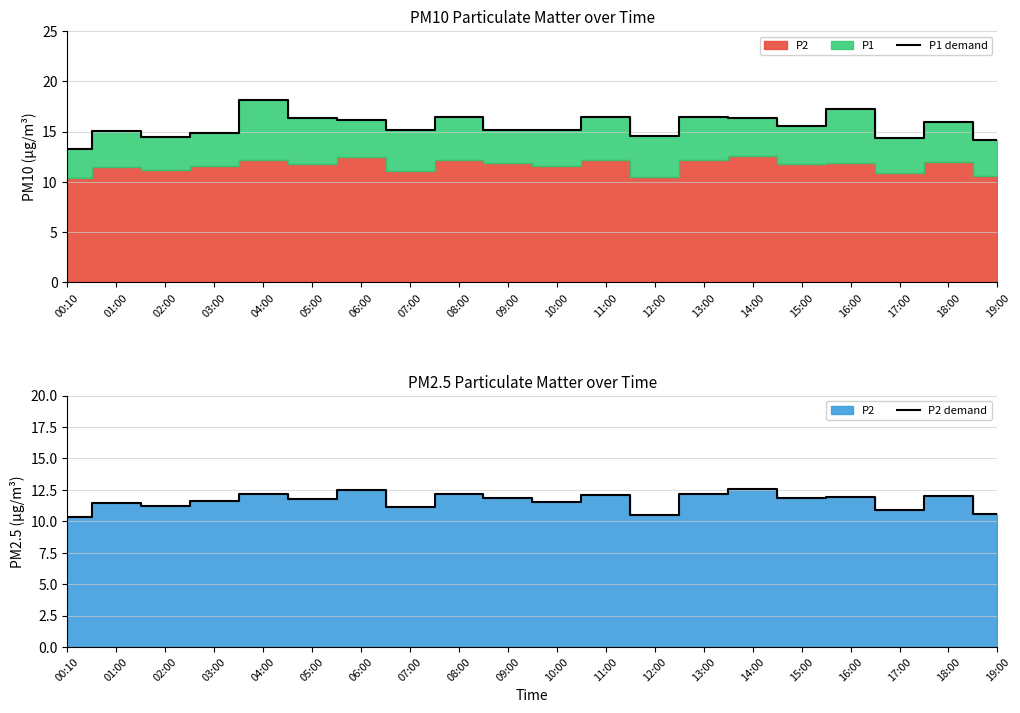

How many series are shown in this chart?

2